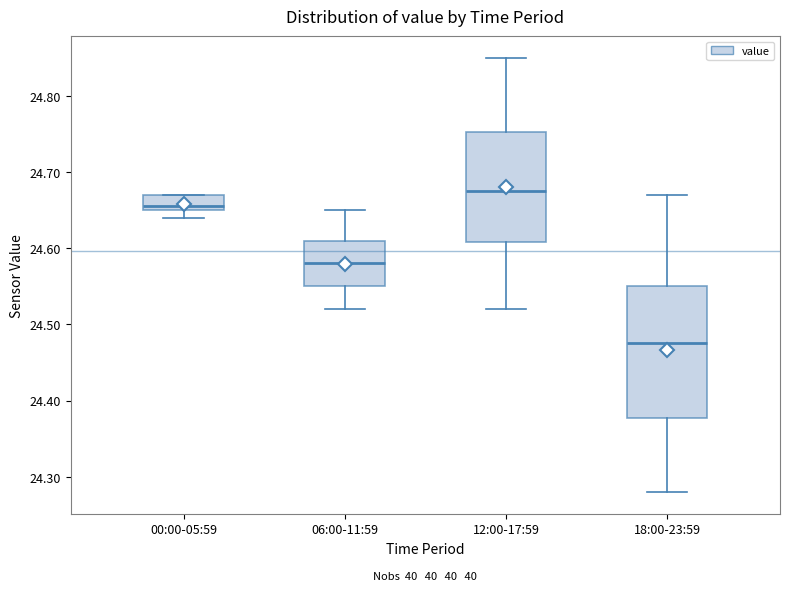

Reading left to right, transcribe this box plot: for each box, give where its median line is, the range the box spans, and where its two whiskers end, as read against the y-axis. The values are not printed on the chart, so give them approximately, as read against the axis.

00:00-05:59: median 24.66, box 24.65 to 24.67, whiskers 24.64 to 24.67
06:00-11:59: median 24.58, box 24.55 to 24.61, whiskers 24.52 to 24.65
12:00-17:59: median 24.68, box 24.61 to 24.75, whiskers 24.52 to 24.85
18:00-23:59: median 24.48, box 24.38 to 24.55, whiskers 24.28 to 24.67